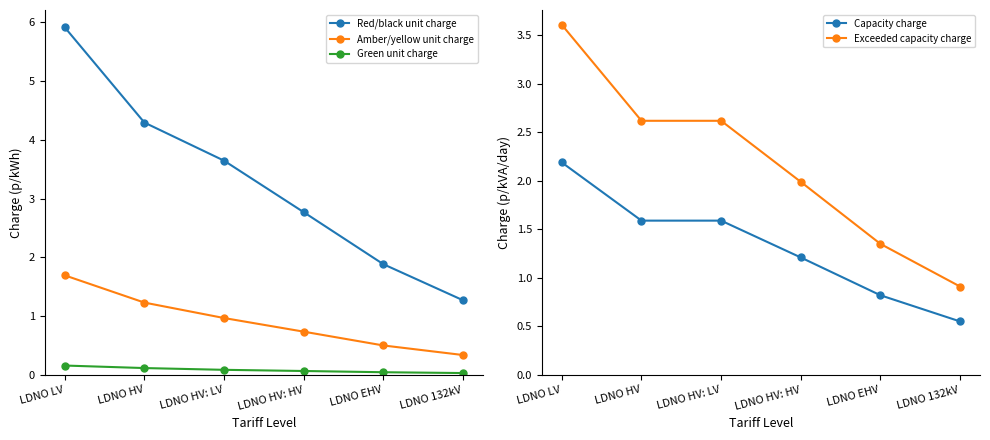

Does the chart have visible grid lines?

No